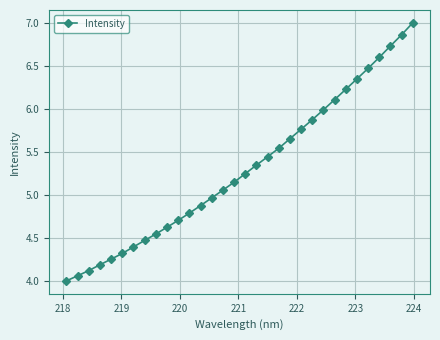

How many data points are above 5?

18